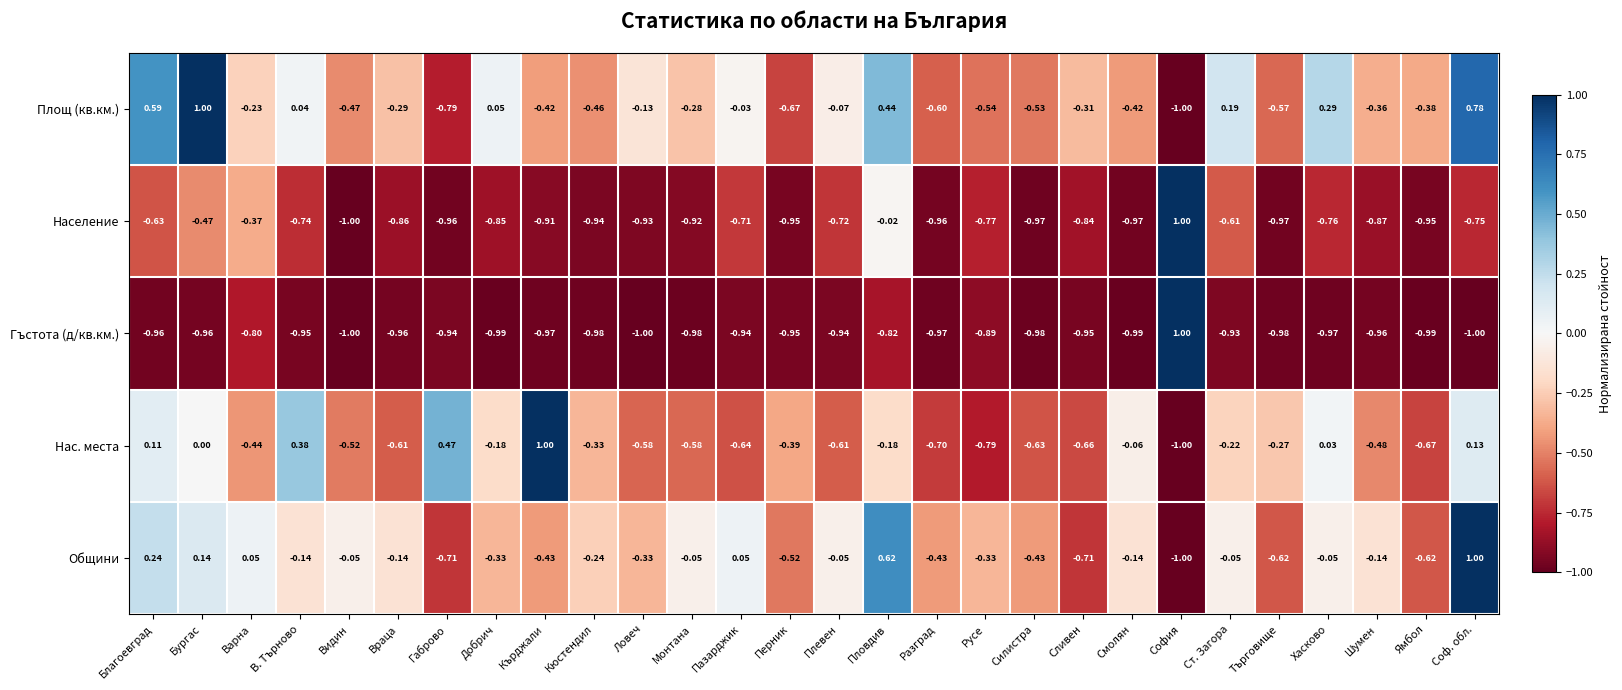

At Соф. обл., list the series in order from smallest to largest.

Гъстота (д/кв.км.), Население, Нас. места, Площ (кв.км.), Общини